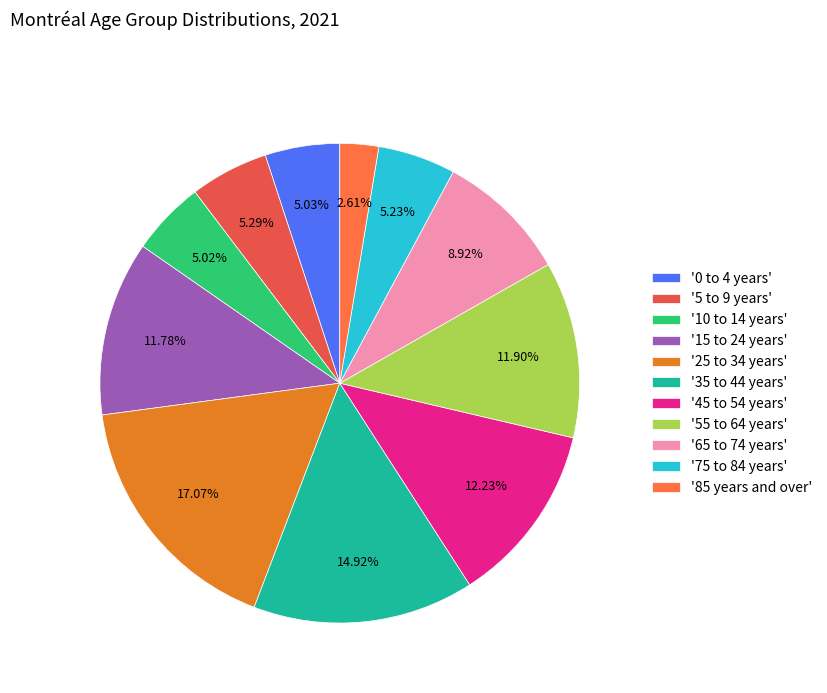

How many slices are in this pie chart?

11